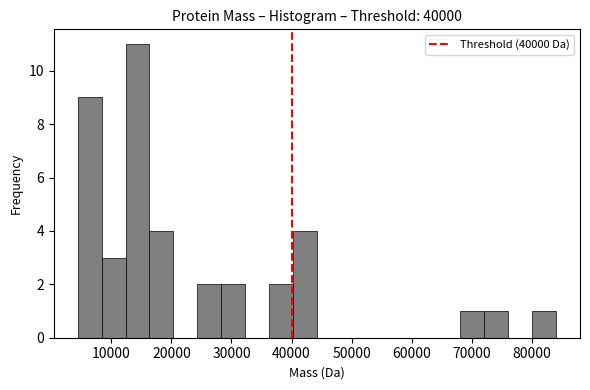

Around what value on the x-axis is the tallest bar? Give the approximate position of its centre, as read against the axis.

14000